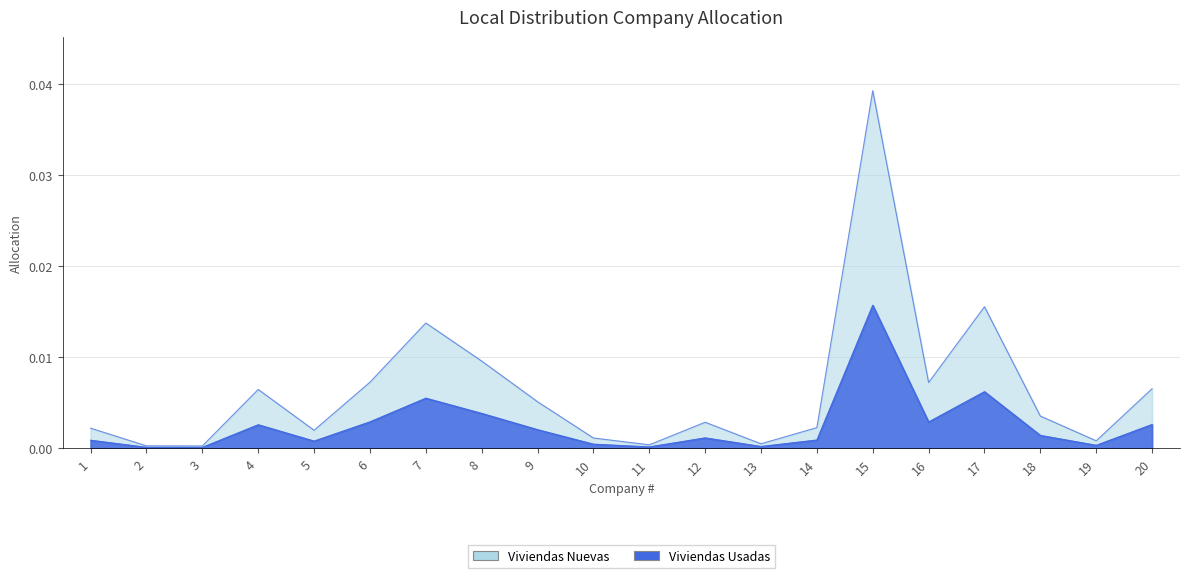

How many points are lower than both their immediate neighbors (excluding endpoints)?

6